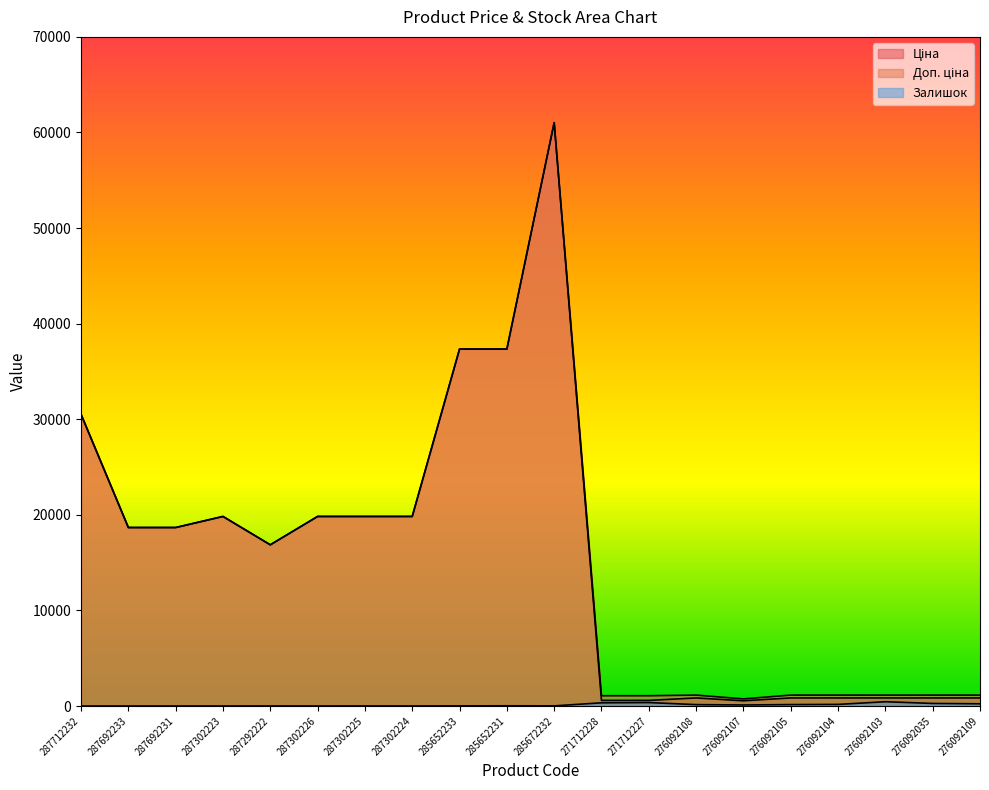

What value does the Залишок series have at 287302224?

3.0